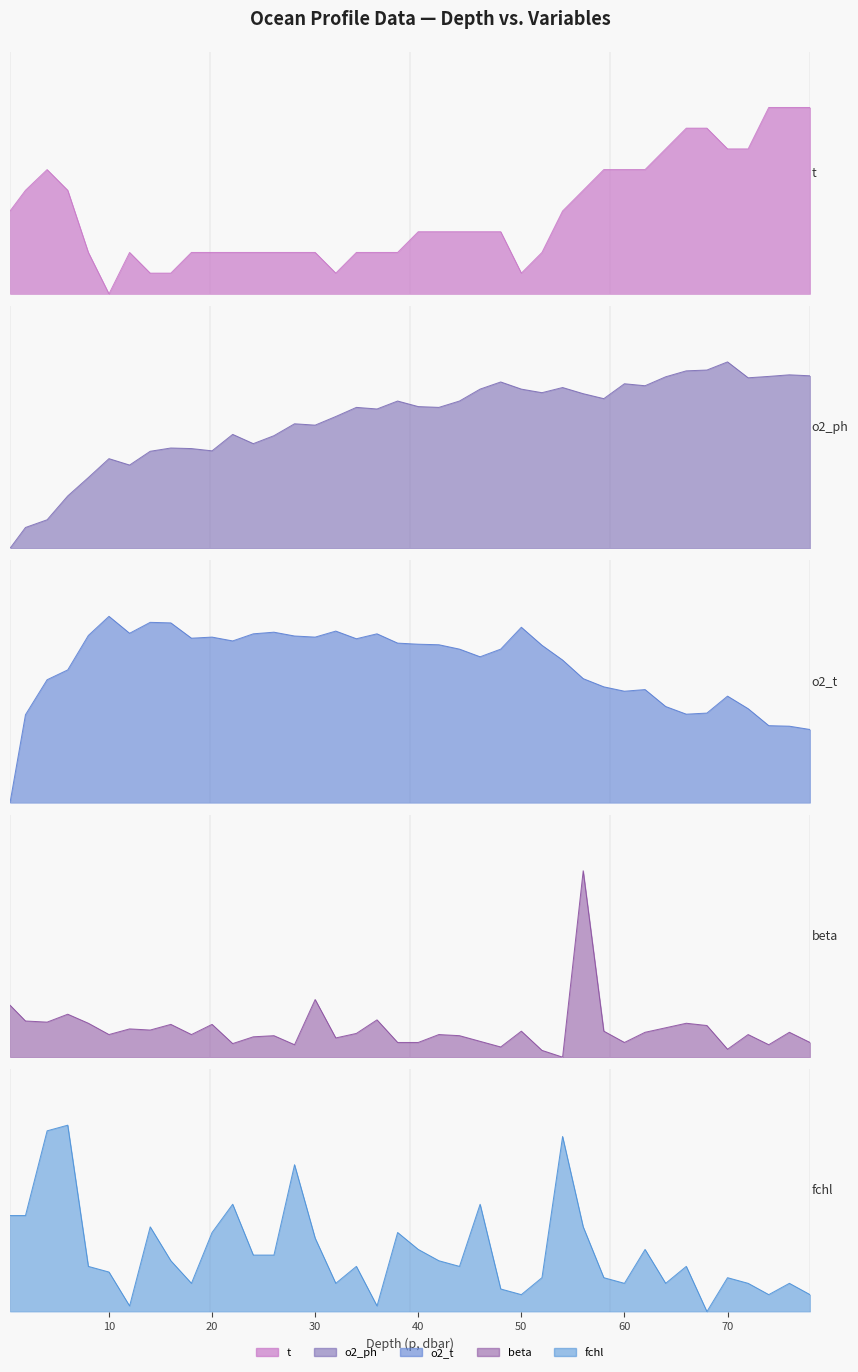

What is the difference between the second highest and minimum values in the t series?

1.0